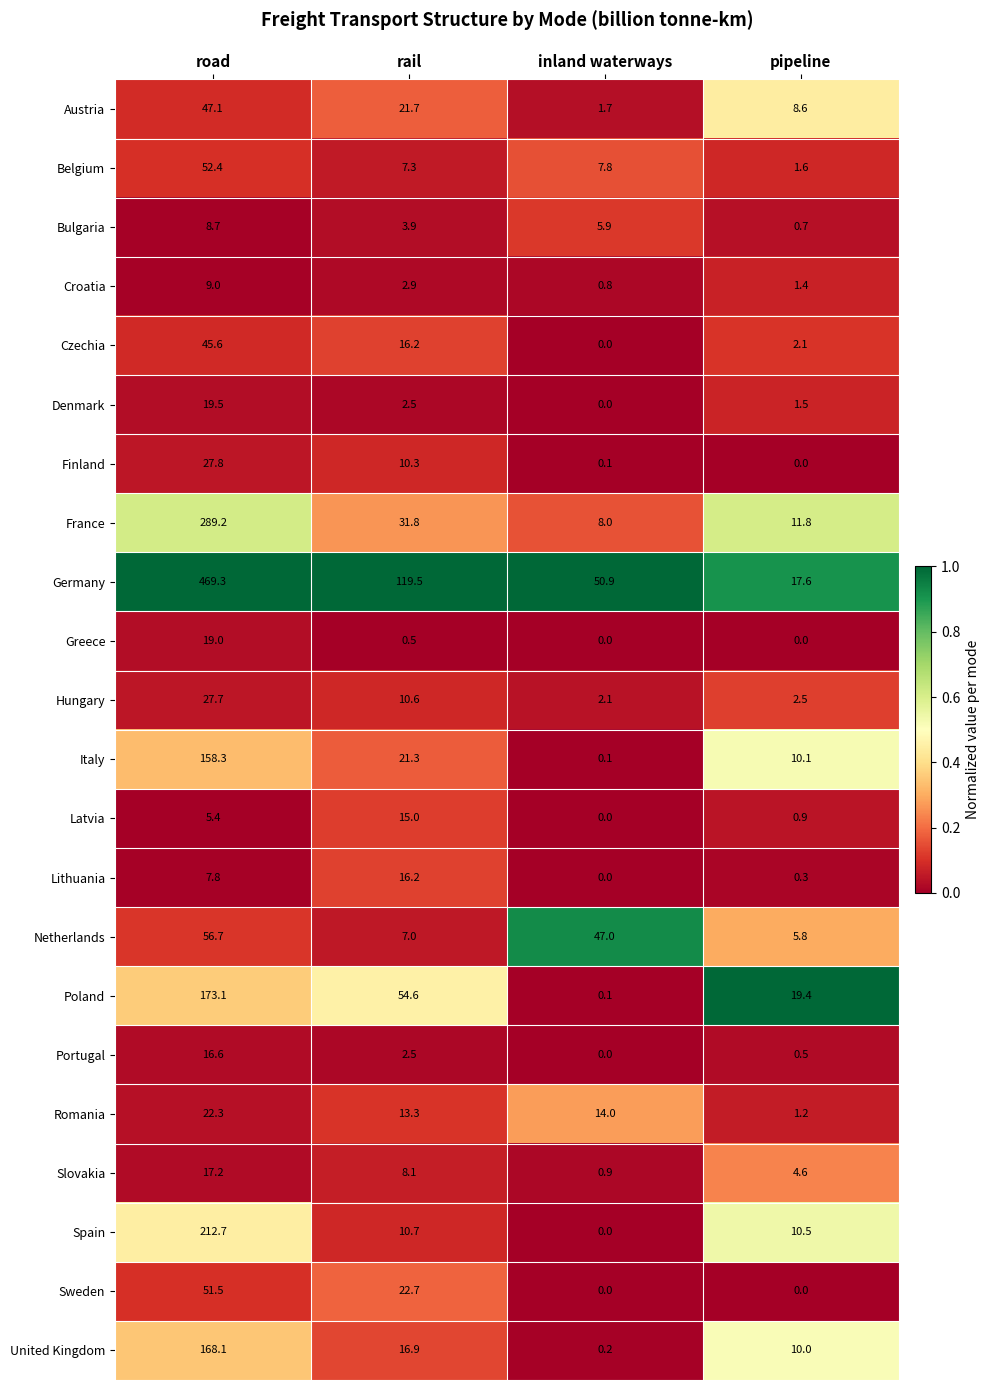

Which series has the widest spread of values?

Germany